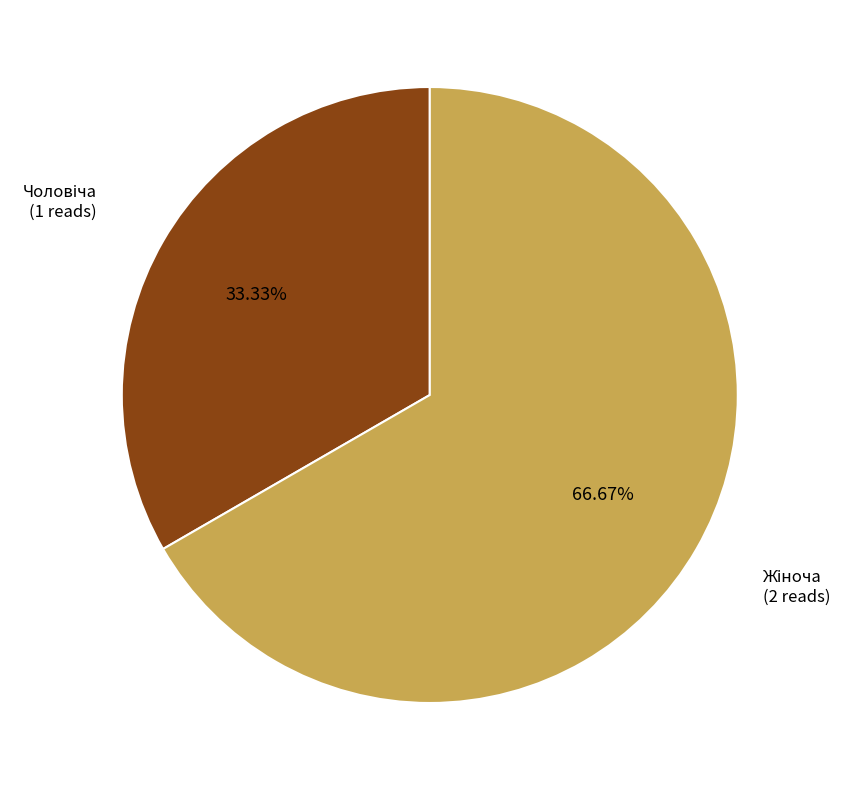

Does any single category account for the majority?

Yes